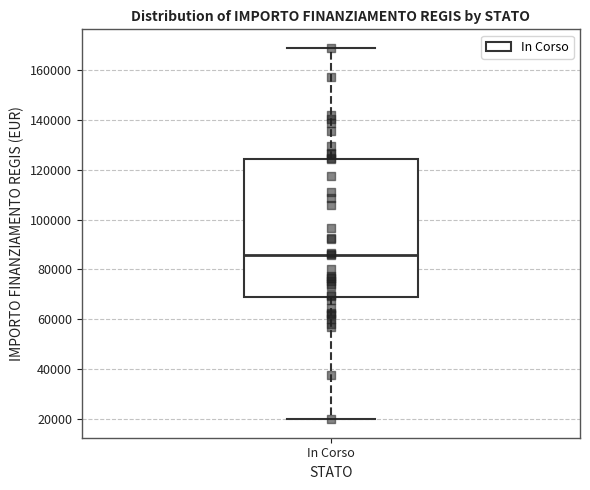

Transcribe this box plot: give where the median line is, the range the box spans, and where the two whiskers end, as read against the y-axis. The values are not printed on the chart, so give them approximately, as read against the axis.

median 86000, box 68000 to 124000, whiskers 20000 to 168000